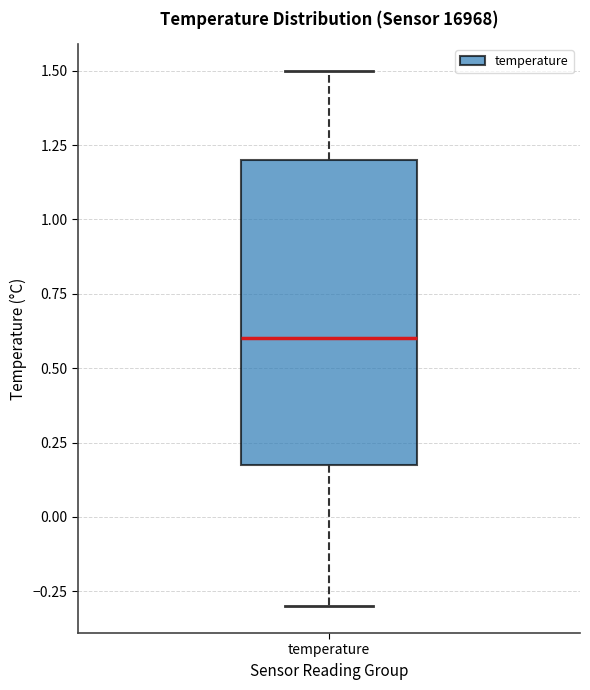

Where is the lower edge of the box for temperature on the y-axis? The values are not printed on the chart, so give them approximately, as read against the axis.

0.2